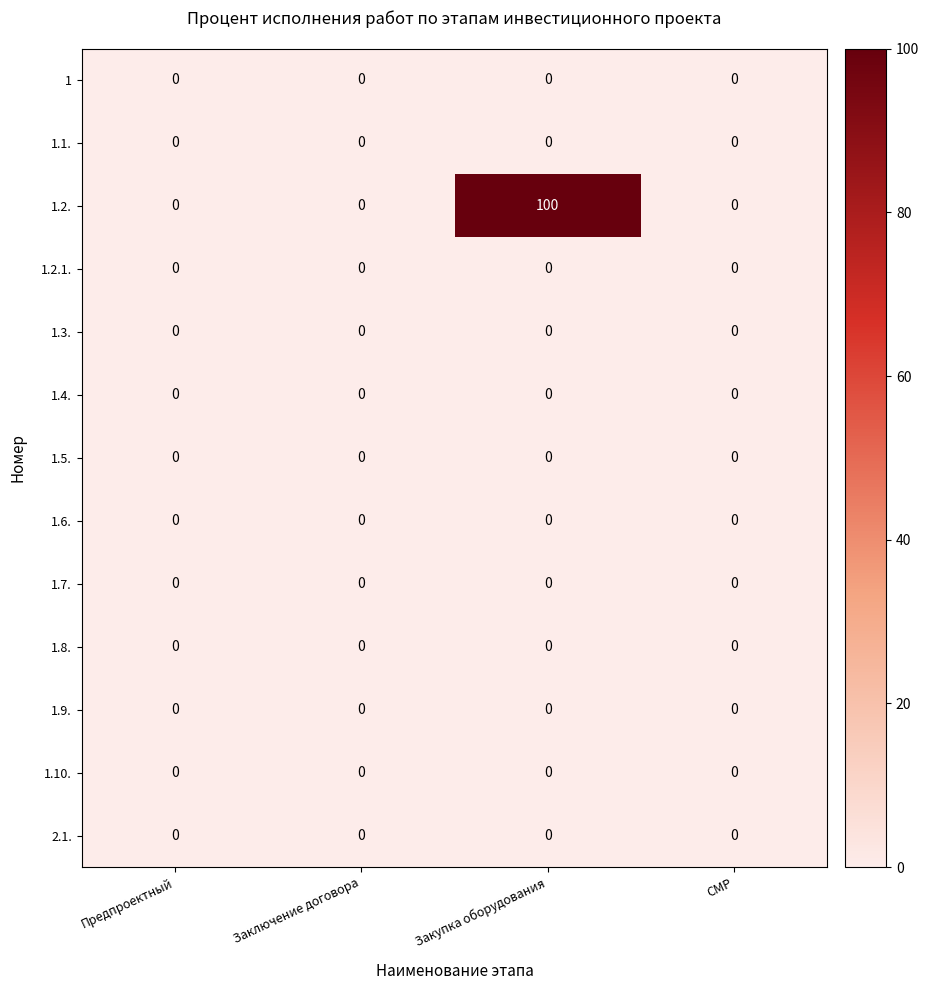

At which category is the sum across all series the highest?

Закупка оборудования